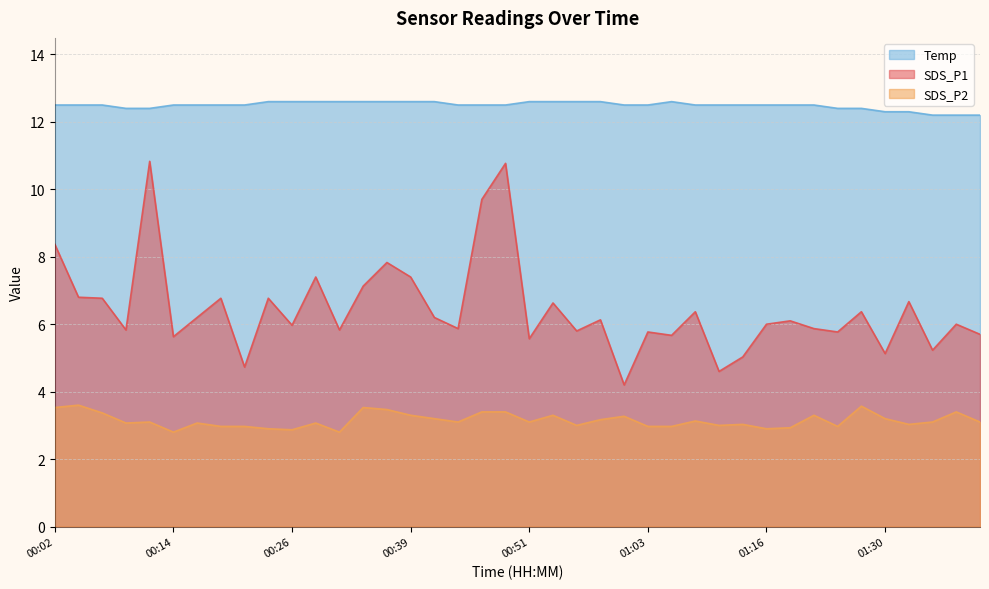

Rank the series at 01:30 from lowest to highest value.

SDS_P2, SDS_P1, Temp